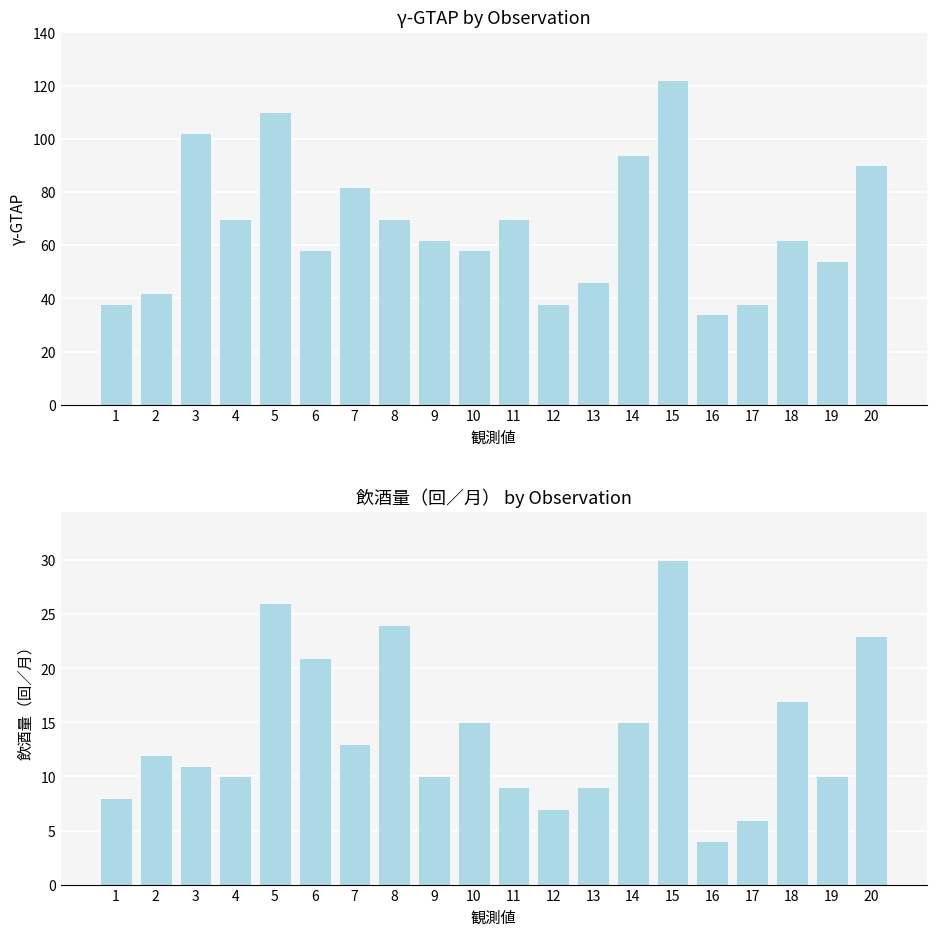

What is the sum of the 飲酒量（回／月） values at 6 and 17?

27